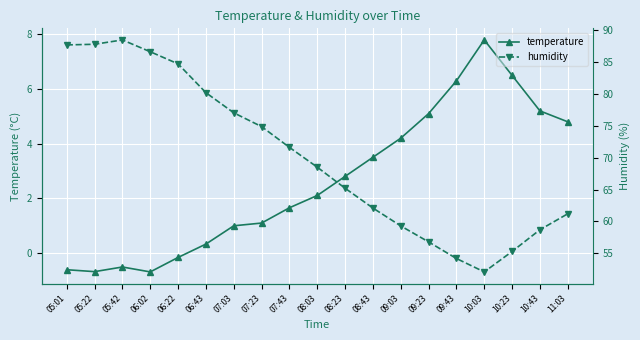

What is the difference between the second highest and second lowest values in the temperature series?

7.2